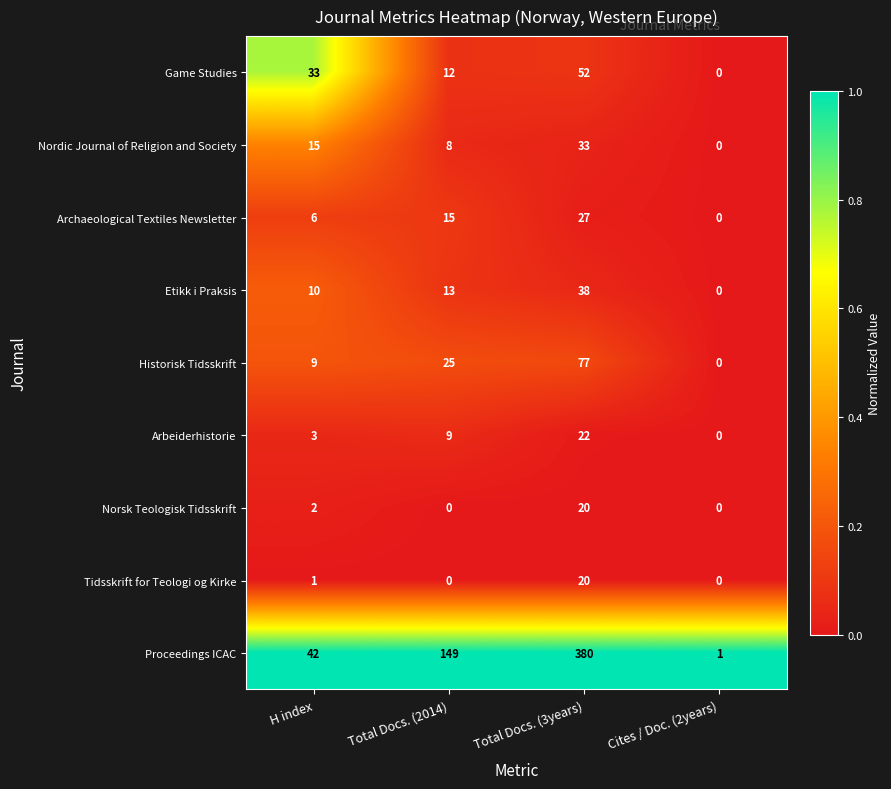

Is it true that Historisk Tidsskrift equals 77 at Total Docs. (3years)?

True